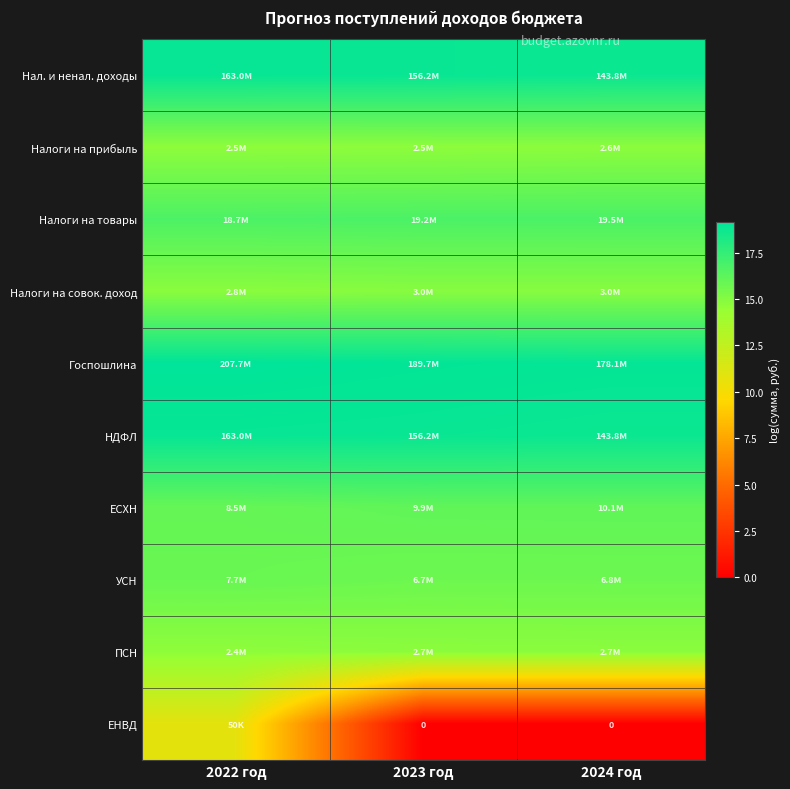

Is it true that ЕСХН equals 16.1 at 2023 год?

True